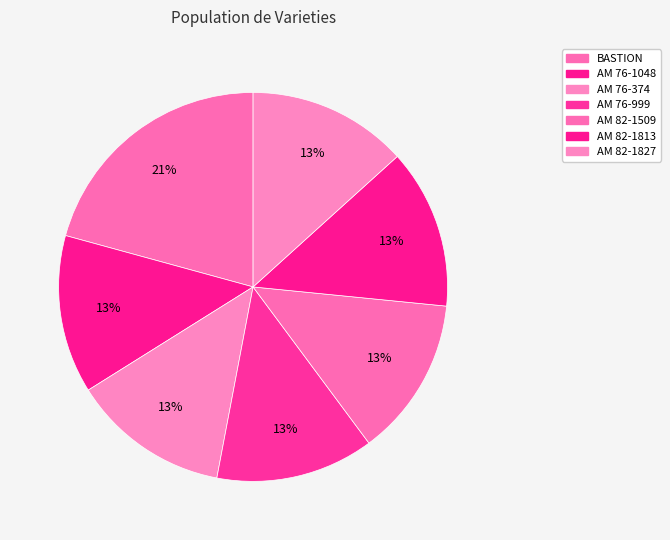

Rank the categories by value from lowest to highest.

AM 76-374, AM 76-999, AM 76-1048, AM 82-1509, AM 82-1813, AM 82-1827, BASTION